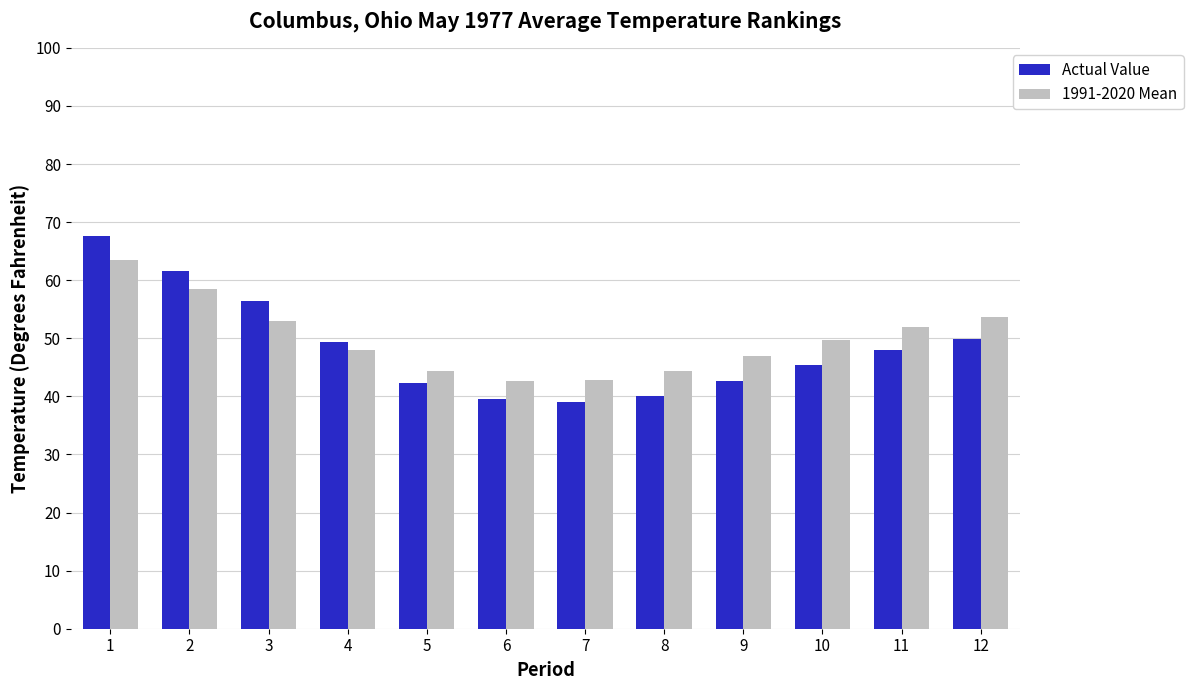

List the series in order of their peak value, highest first.

Actual Value, 1991-2020 Mean